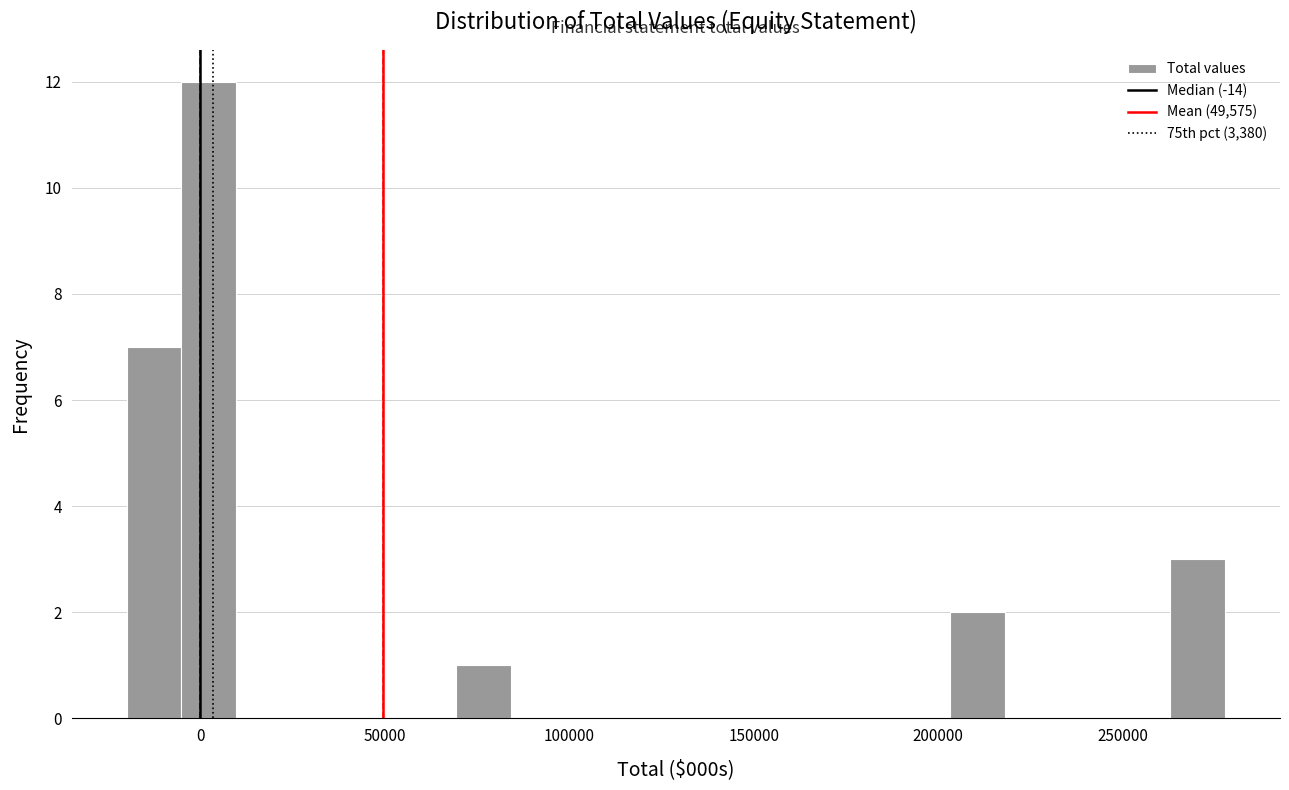

Around what value on the x-axis is the tallest bar? Give the approximate position of its centre, as read against the axis.

0